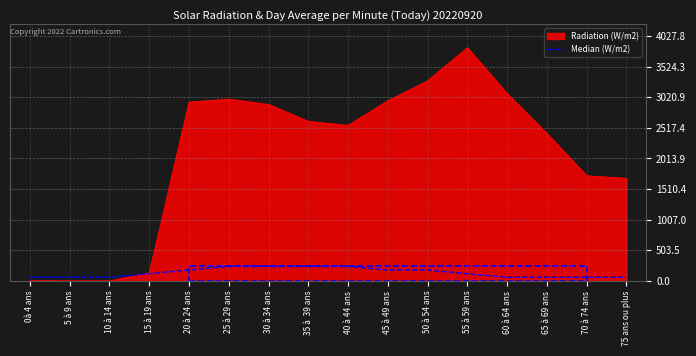

At which label does Radiation (W/m2) reach its peak?

55 à 59 ans